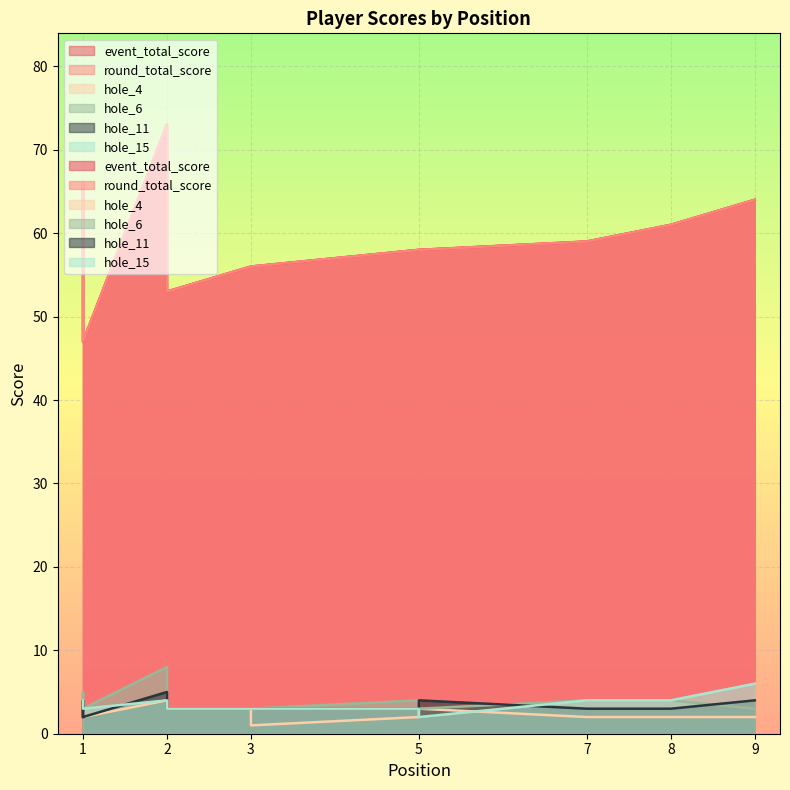

Reading left to right, transcribe all the data shown in this chart.

event_total_score: 60	66	73	47	53	56	56	58	58	59	61	64
round_total_score: 60	66	73	47	53	56	56	58	58	59	61	64
hole_4: 3	3	4	2	3	3	1	2	3	2	2	2
hole_6: 3	5	8	3	3	3	3	4	3	4	4	3
hole_11: 2	4	5	2	3	3	3	3	4	3	3	4
hole_15: 4	3	4	3	3	3	3	3	2	4	4	6